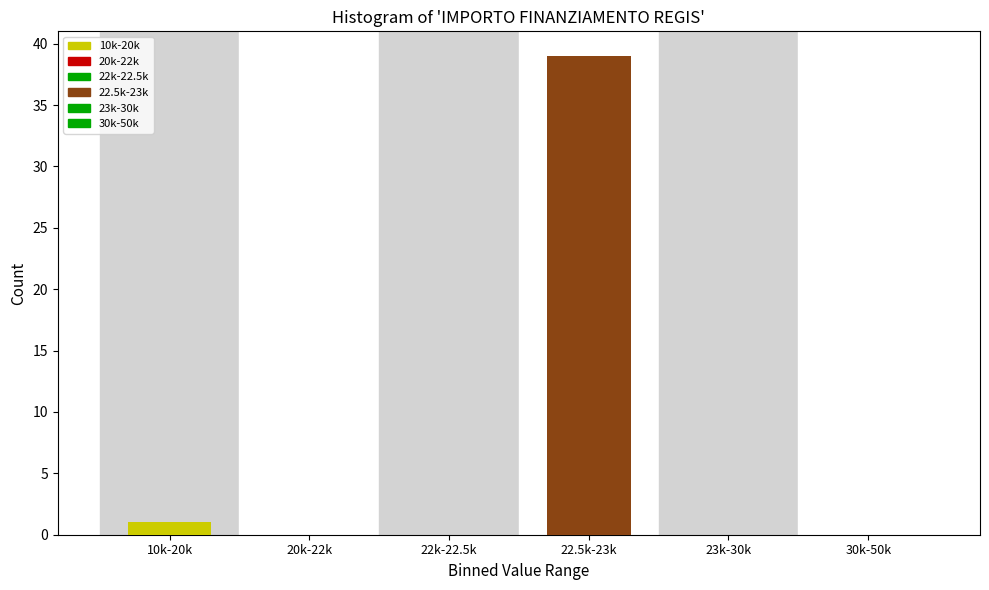

Reading right to left, list all the values displayed in this chart.

30k-50k=0	23k-30k=0	22.5k-23k=39	22k-22.5k=0	20k-22k=0	10k-20k=1